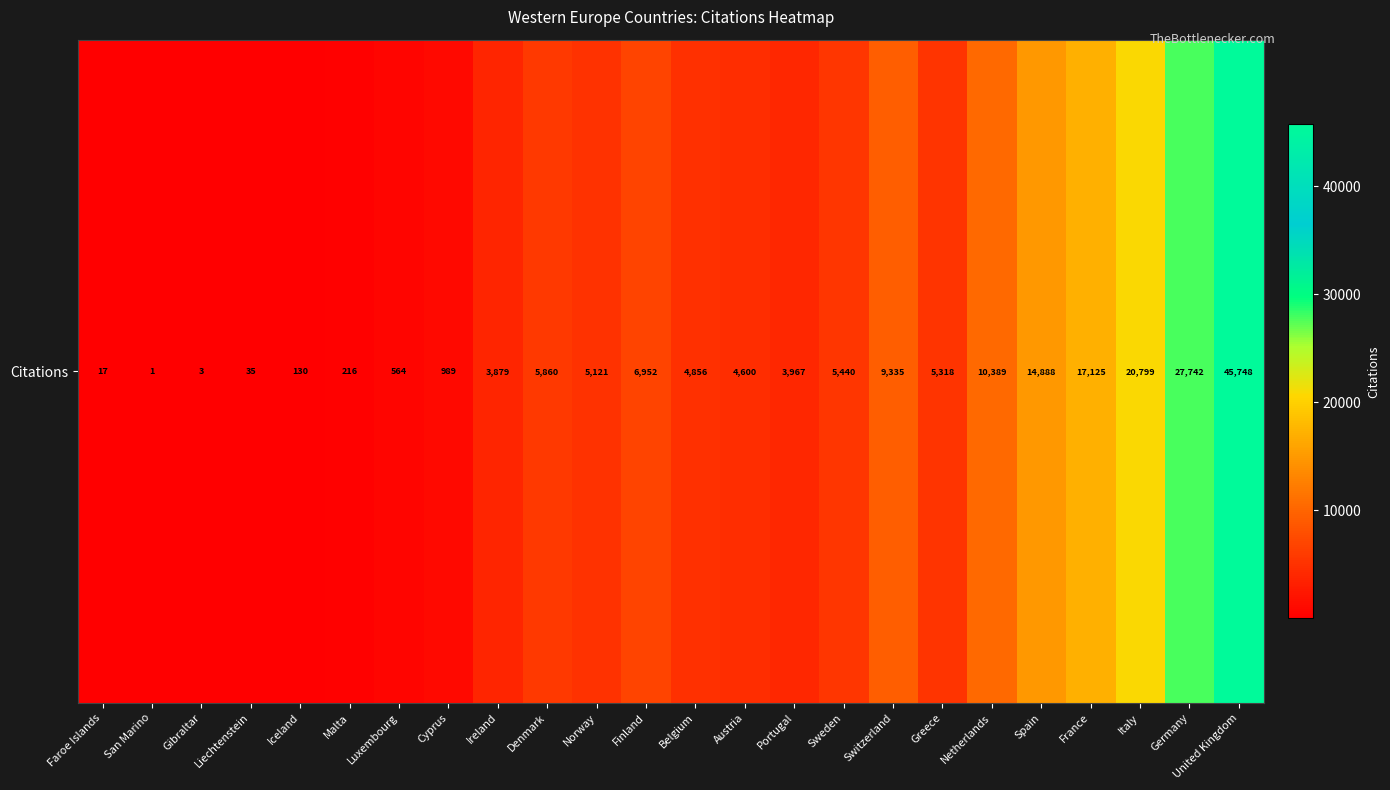

What value does the data have at Italy, to the nearest 50?

20800